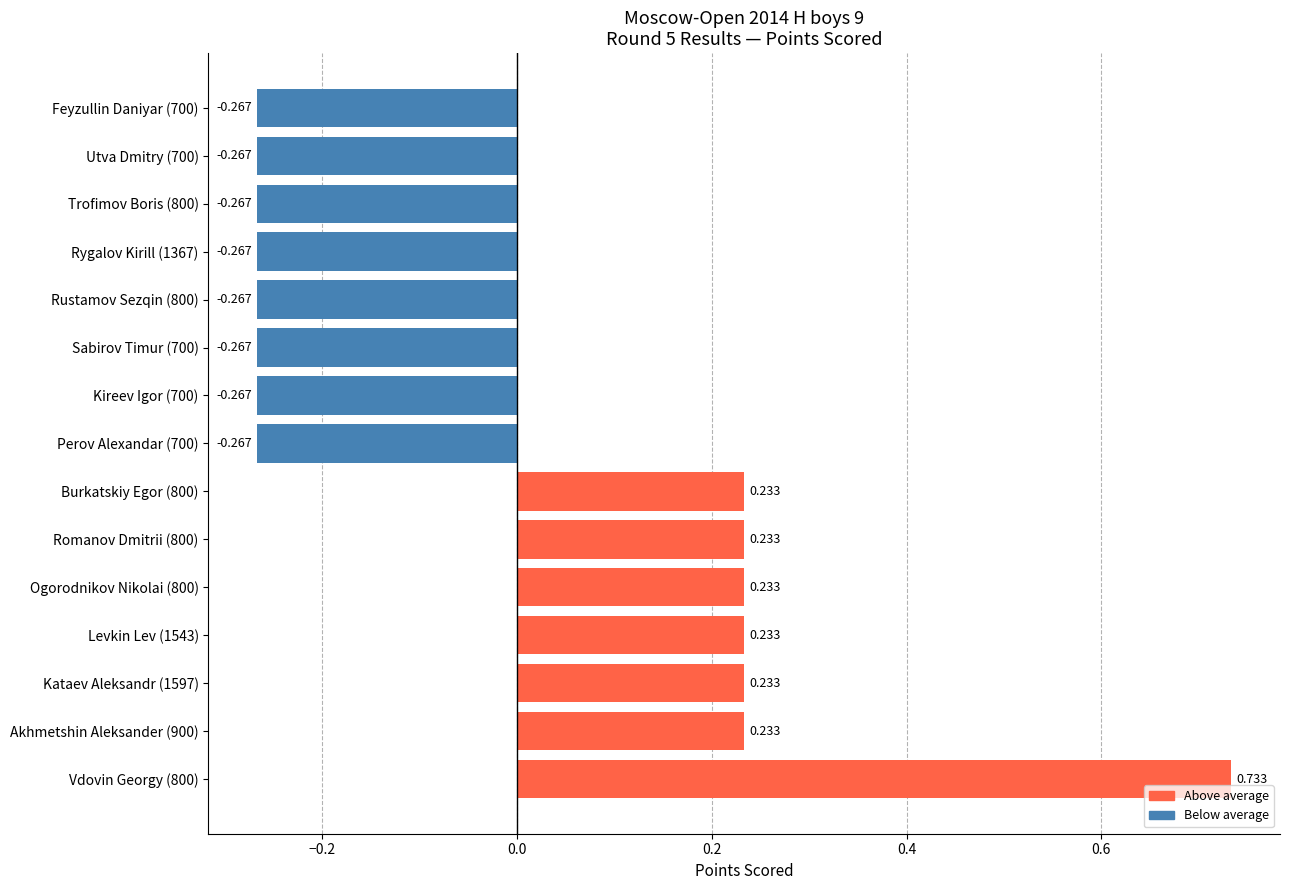

How many distinct data groups are displayed?

1